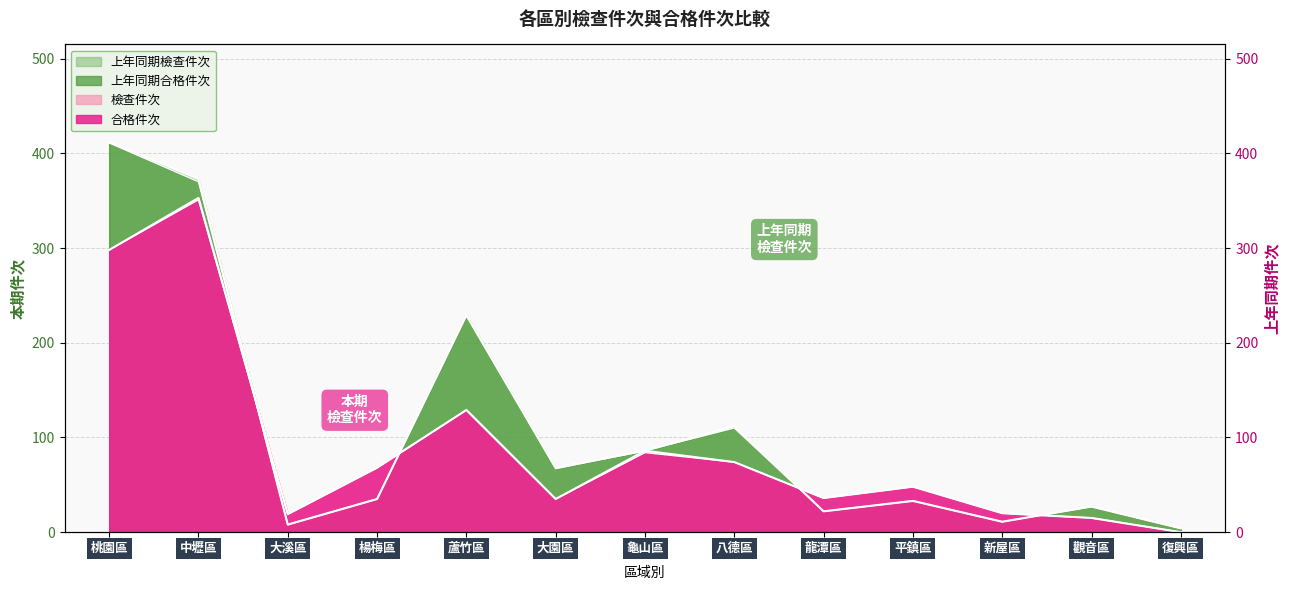

Which series changed the most between 桃園區 and 楊梅區?

上年同期檢查件次